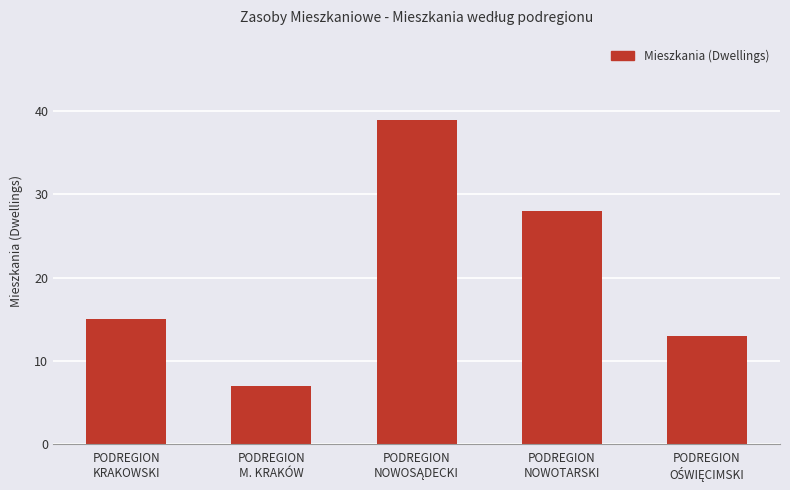

Reading left to right, what are all the values shown in this chart?

15	7	39	28	13